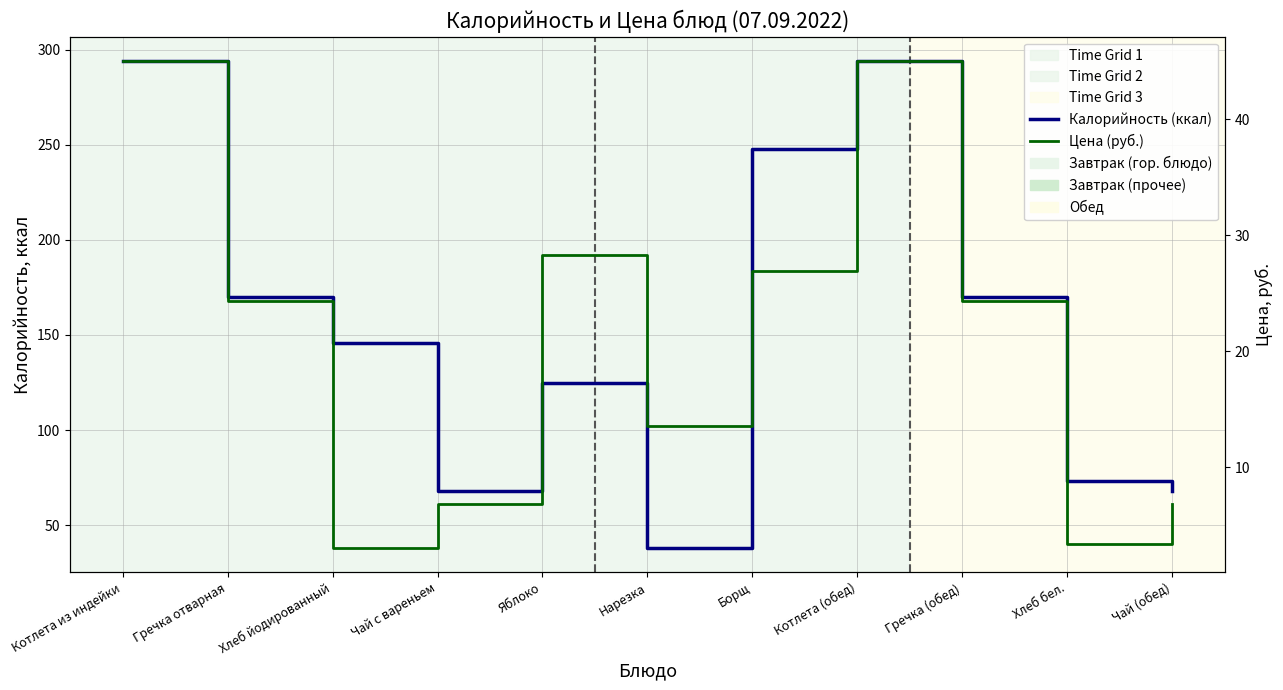

How many interior local valleys does the Цена (руб.) series have?

3